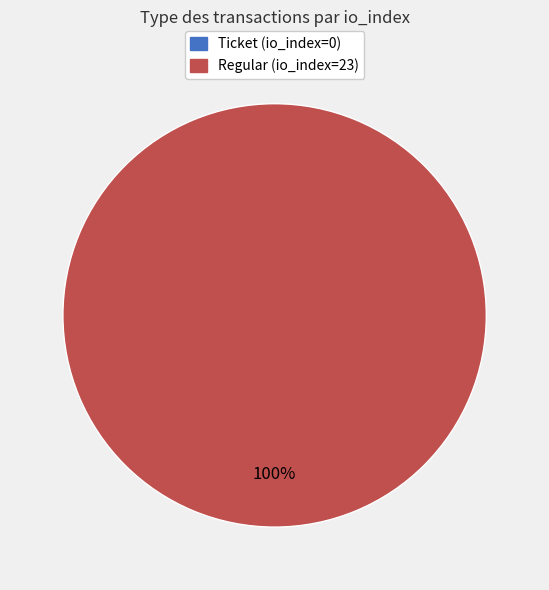

Rank the categories by value from lowest to highest.

Ticket (io_index=0), Regular (io_index=23)